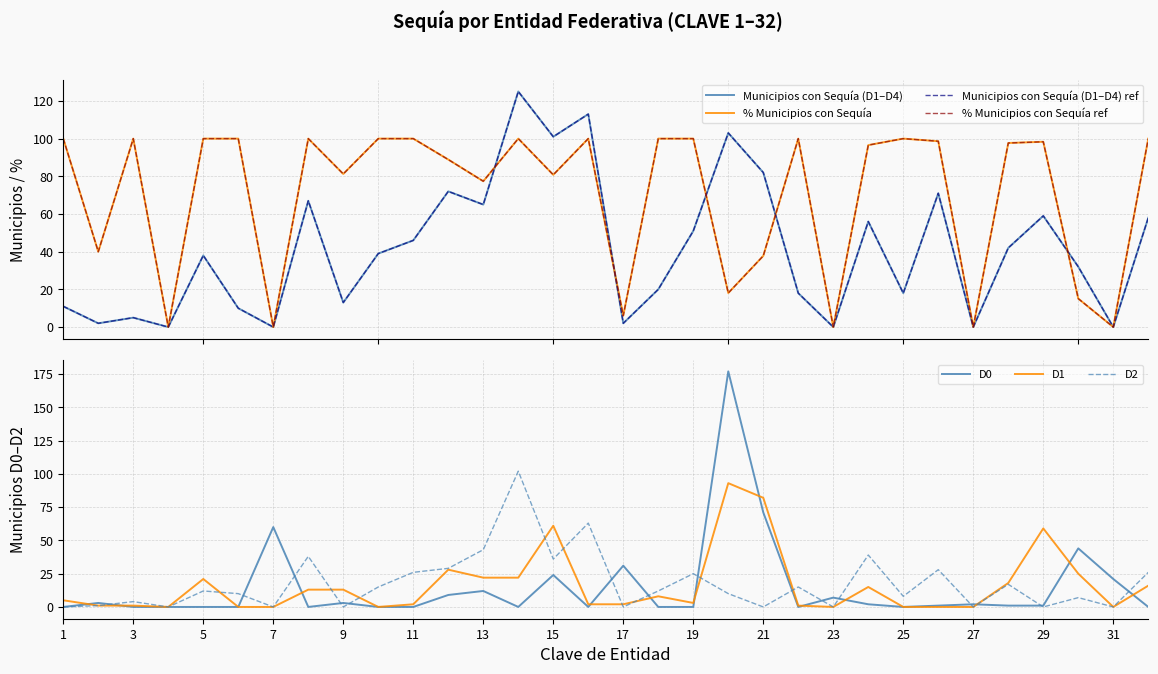

What is the value of the D1 point at the 11th from the left?

2.0